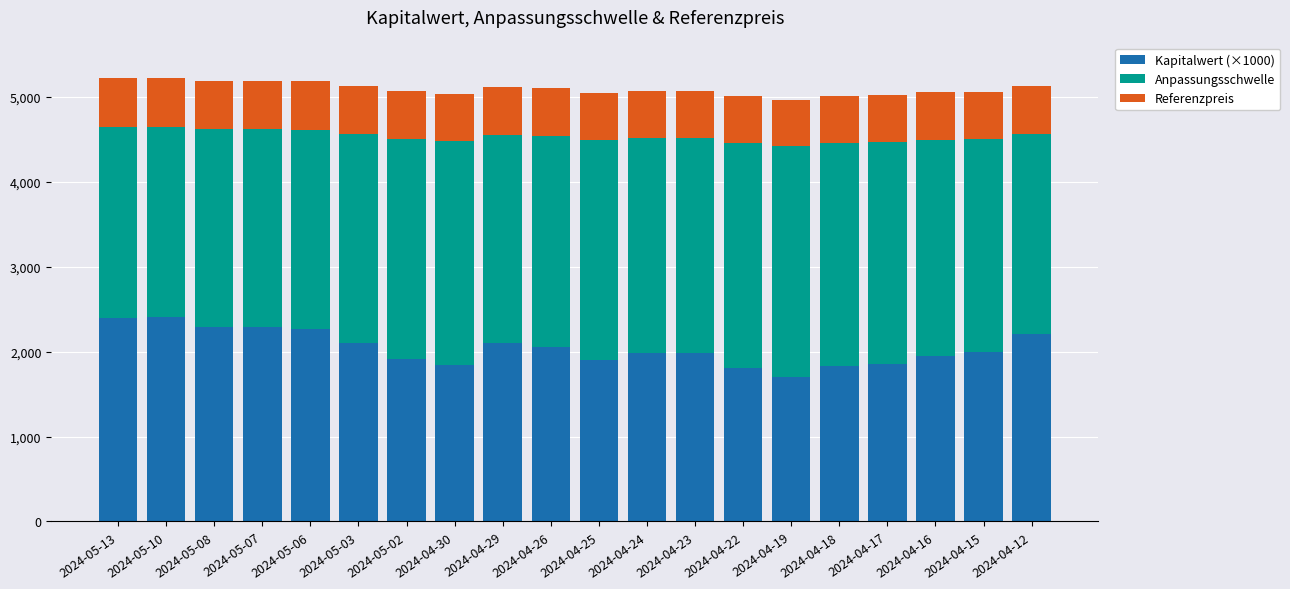

What is the maximum value for Kapitalwert (×1000)?

2410.0